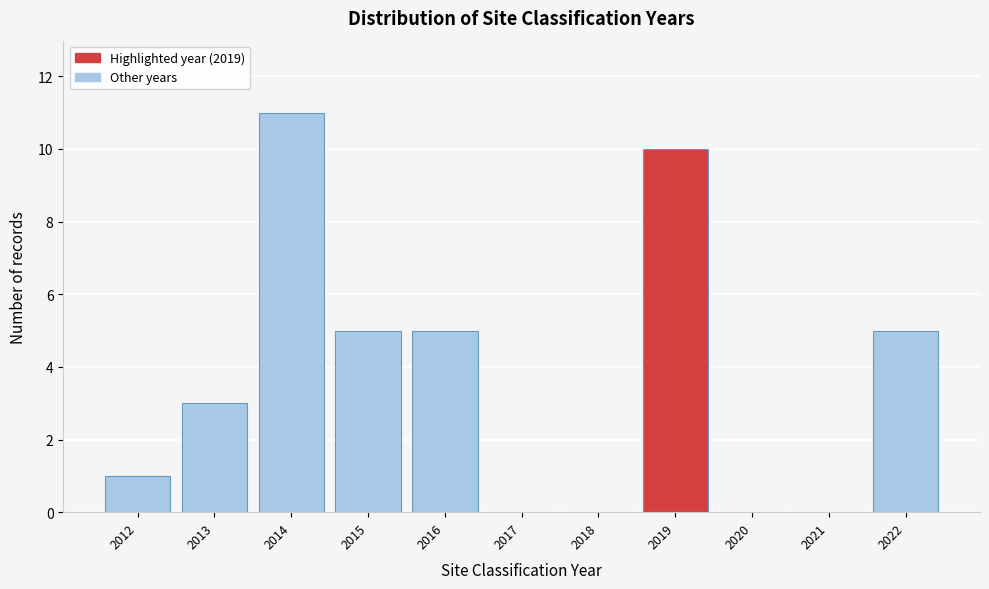

Reading right to left, list all the values displayed in this chart.

2022=5	2021=0	2020=0	2019=10	2018=0	2017=0	2016=5	2015=5	2014=11	2013=3	2012=1